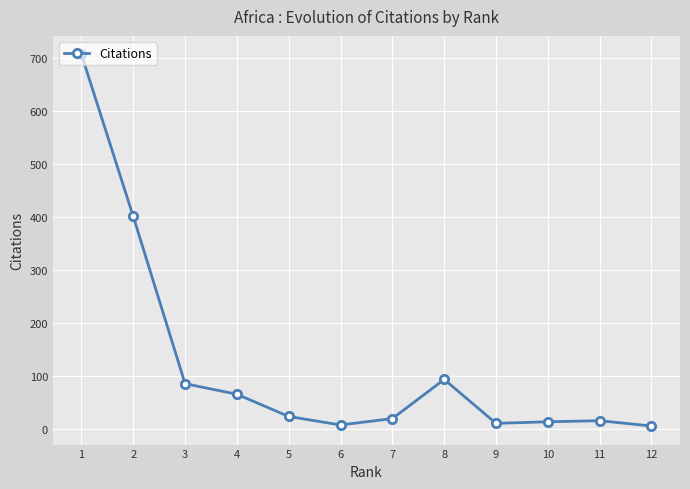

What is the sum of all values?

1443